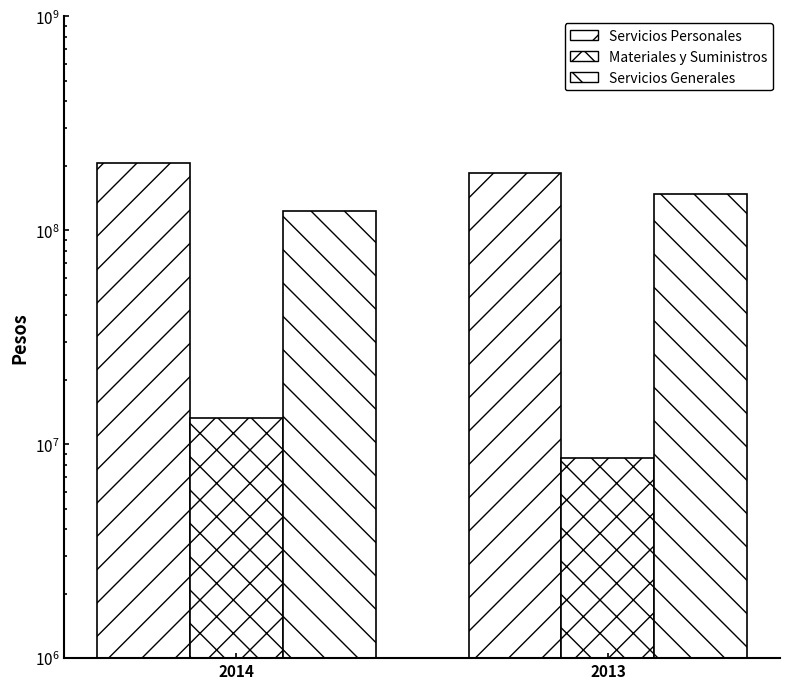

Reading left to right, what are all the values shown in this chart?

Servicios Personales: 2014=205520979	2013=185263432
Materiales y Suministros: 2014=13211280	2013=8631490
Servicios Generales: 2014=122575257	2013=147430962